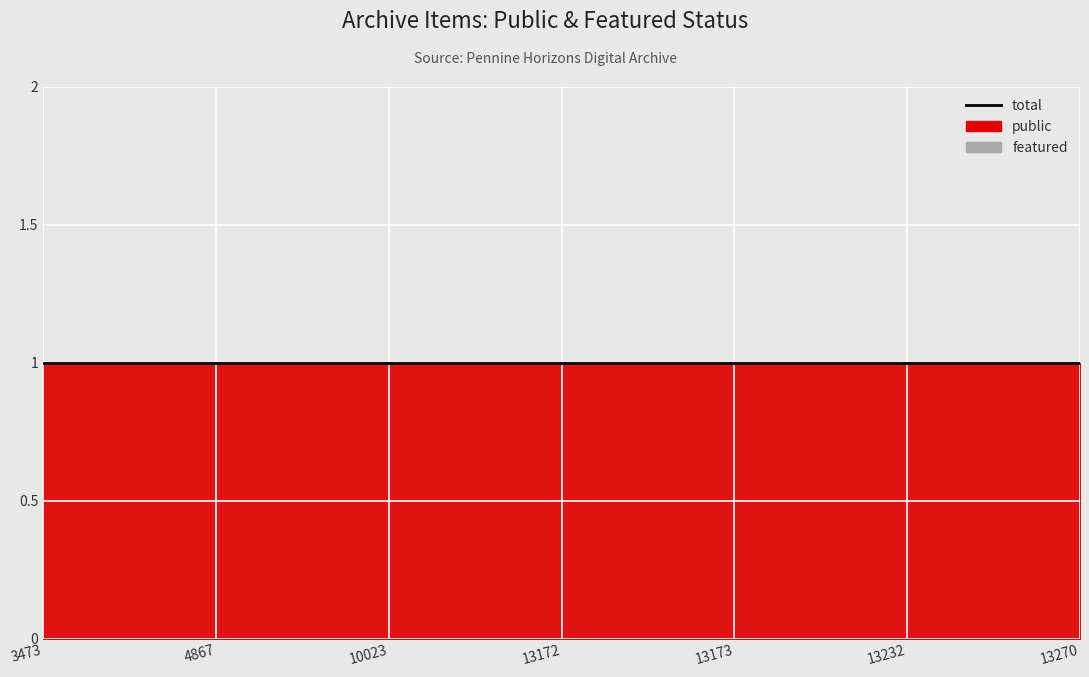

The featured series shows 0 at 10023. True or false?

True